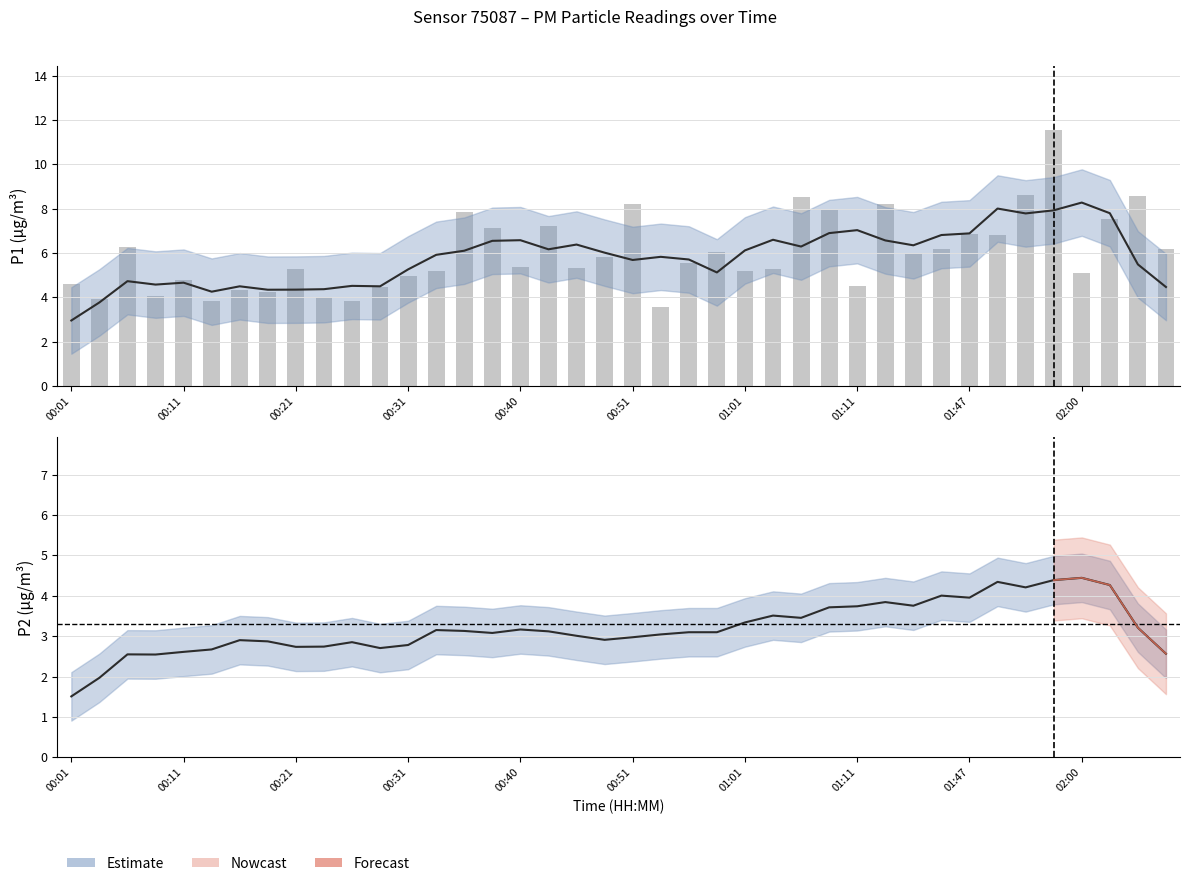

What position from the left is 00:11?

5